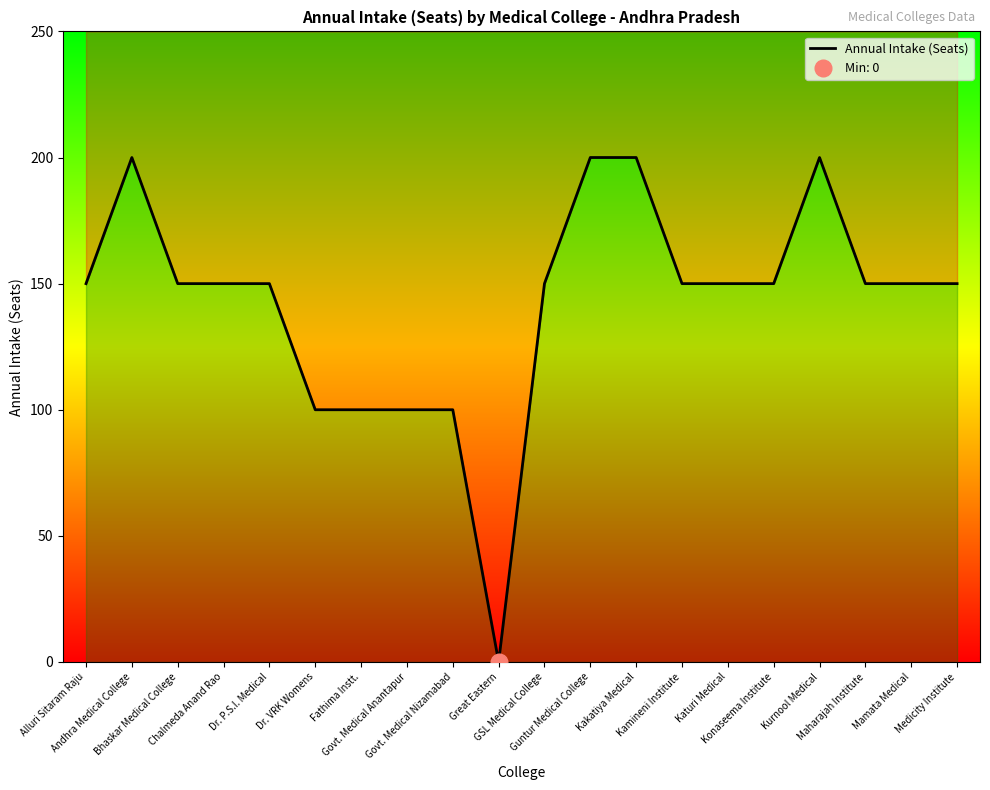

What is the maximum value shown in the chart?

200